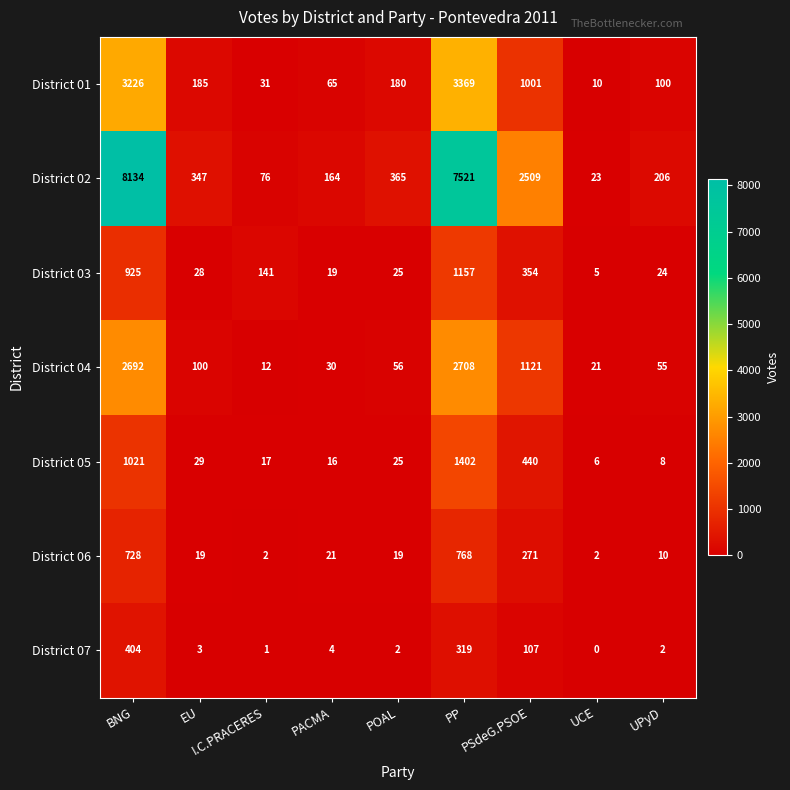

At which label does District 06 first exceed 19?

BNG